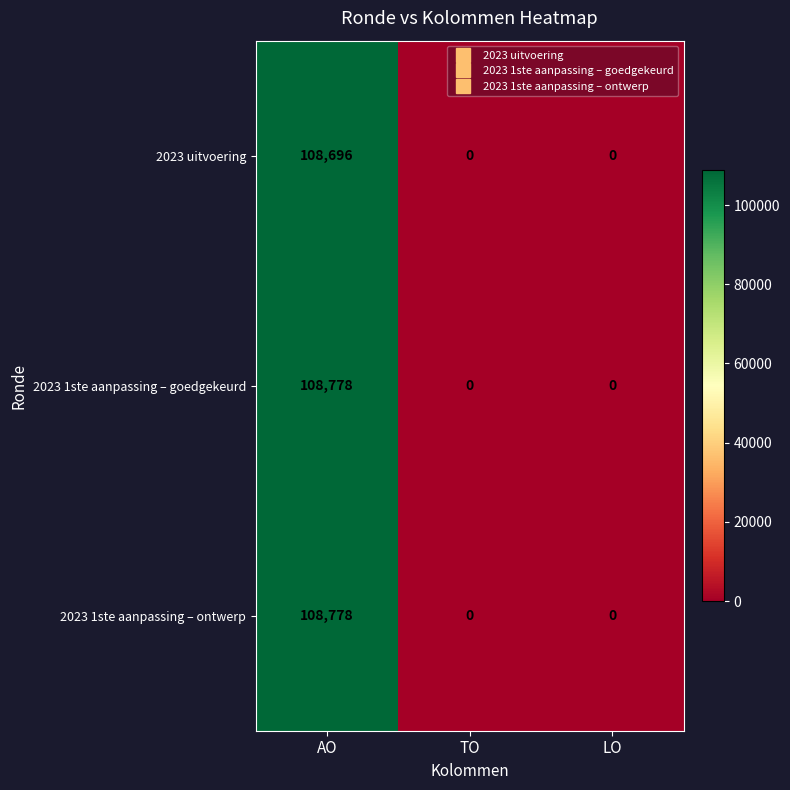

What is the greatest value displayed?

108778